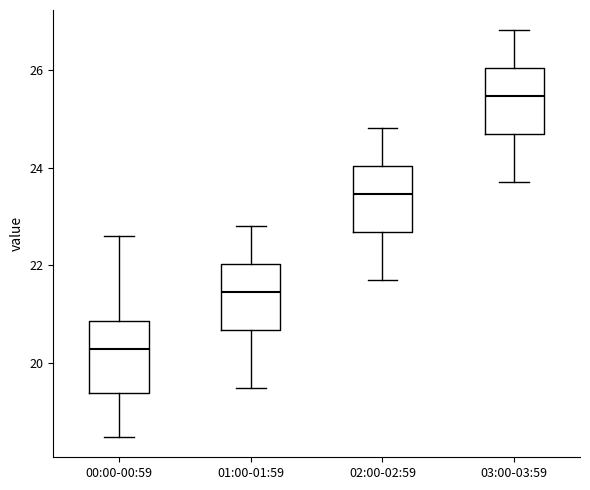

Reading left to right, read every box against the y-axis: the position of its median line, the range the box covers, and the ends of its whiskers. The values are not printed on the chart, so give them approximately, as read against the axis.

00:00-00:59: median 20.4, box 19.4 to 20.8, whiskers 18.6 to 22.6
01:00-01:59: median 21.4, box 20.6 to 22.0, whiskers 19.6 to 22.8
02:00-02:59: median 23.4, box 22.6 to 24.0, whiskers 21.8 to 24.8
03:00-03:59: median 25.4, box 24.6 to 26.0, whiskers 23.8 to 26.8